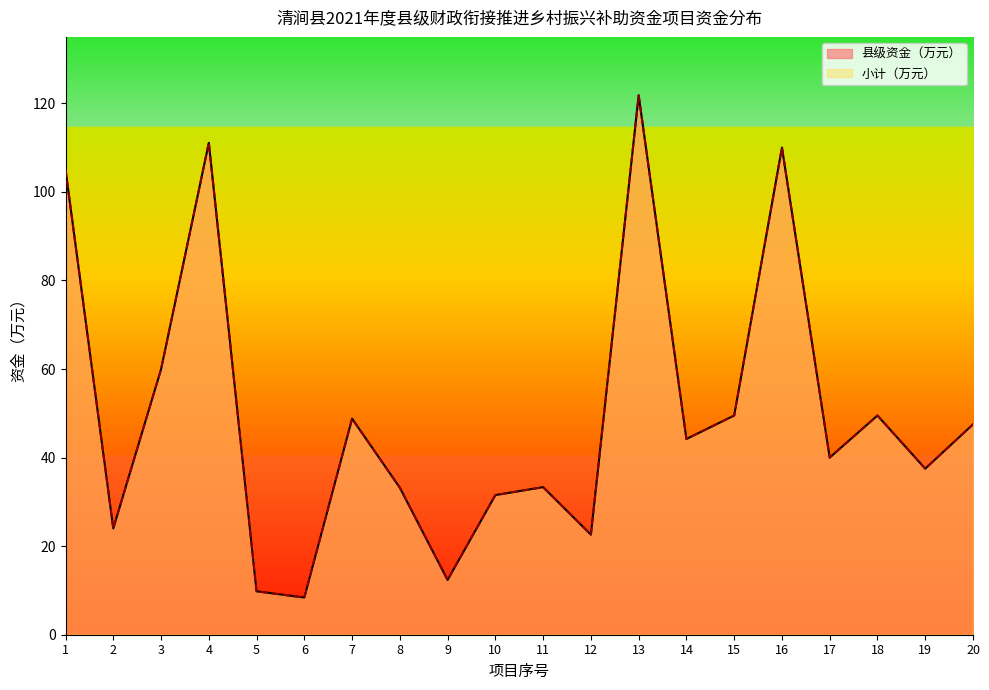

The value of 小计（万元） at 12 is 12.6. True or false?

False